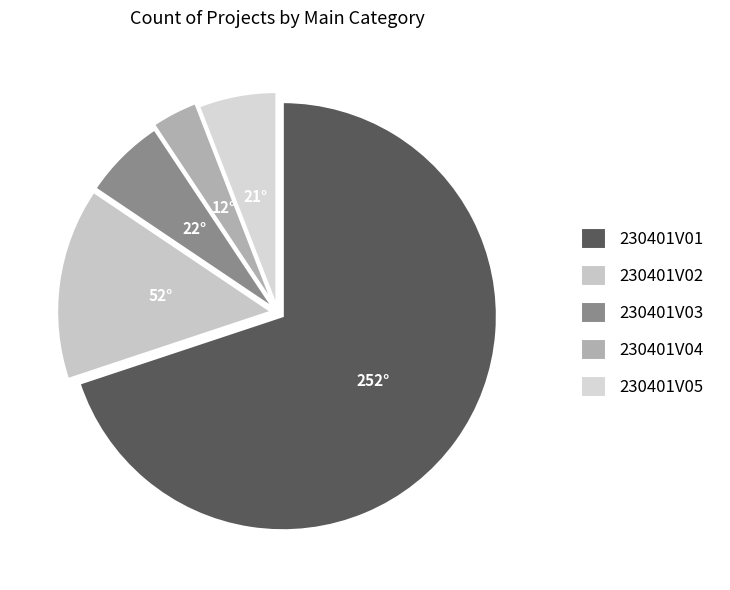

To the nearest percent, what is the combined percentage of 230401V02 and 230401V01?

84%